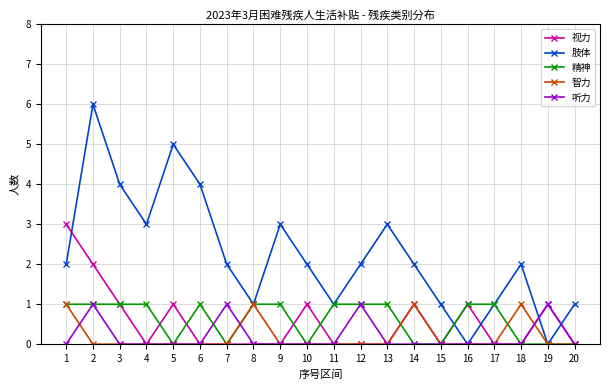

Which series has the widest spread of values?

肢体